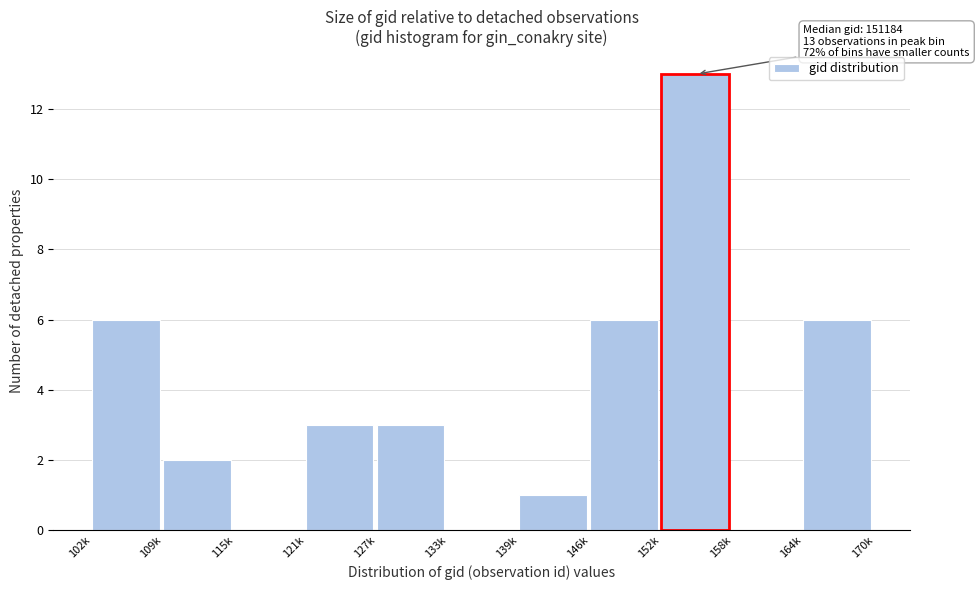

Reading right to left, list all the values displayed in this chart.

164k=6	158k=0	152k=13	146k=6	139k=1	133k=0	127k=3	121k=3	115k=0	109k=2	102k=6